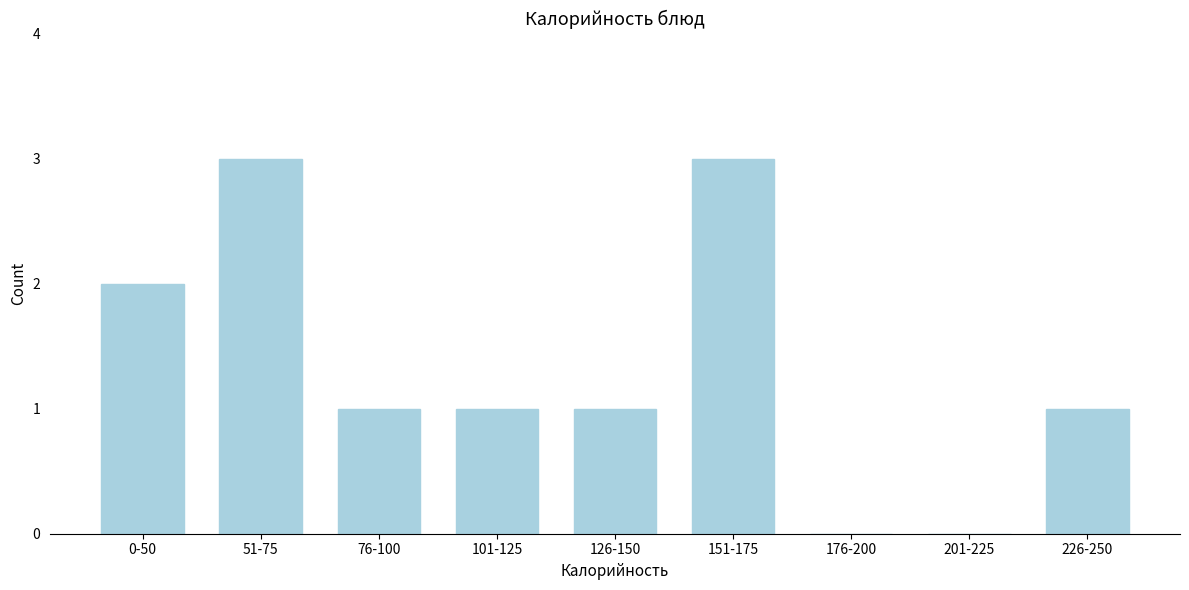

Reading right to left, transcribe all the data shown in this chart.

226-250=1	201-225=0	176-200=0	151-175=3	126-150=1	101-125=1	76-100=1	51-75=3	0-50=2